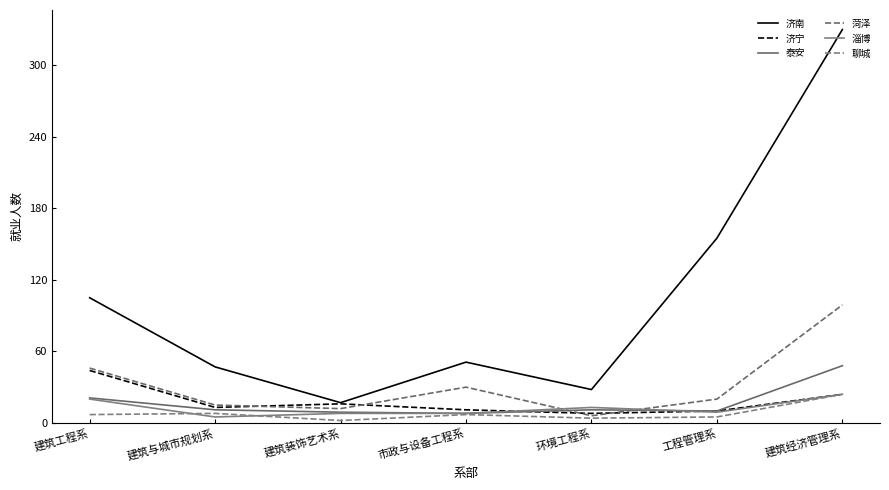

The 济南 series shows 330 at 建筑经济管理系. True or false?

True